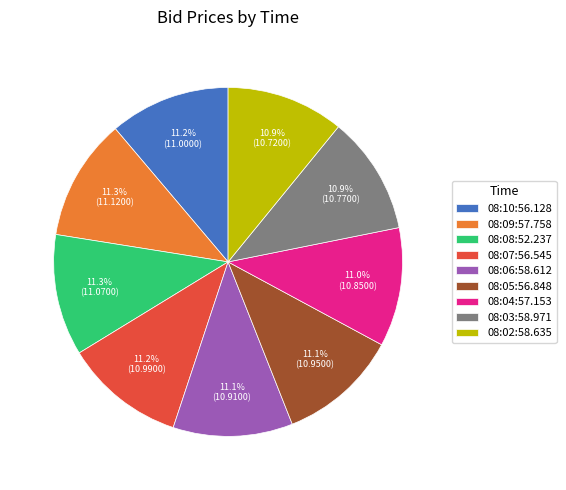

What is the ratio of the value at 08:02:58.635 to the value at 08:05:56.848?

1.0